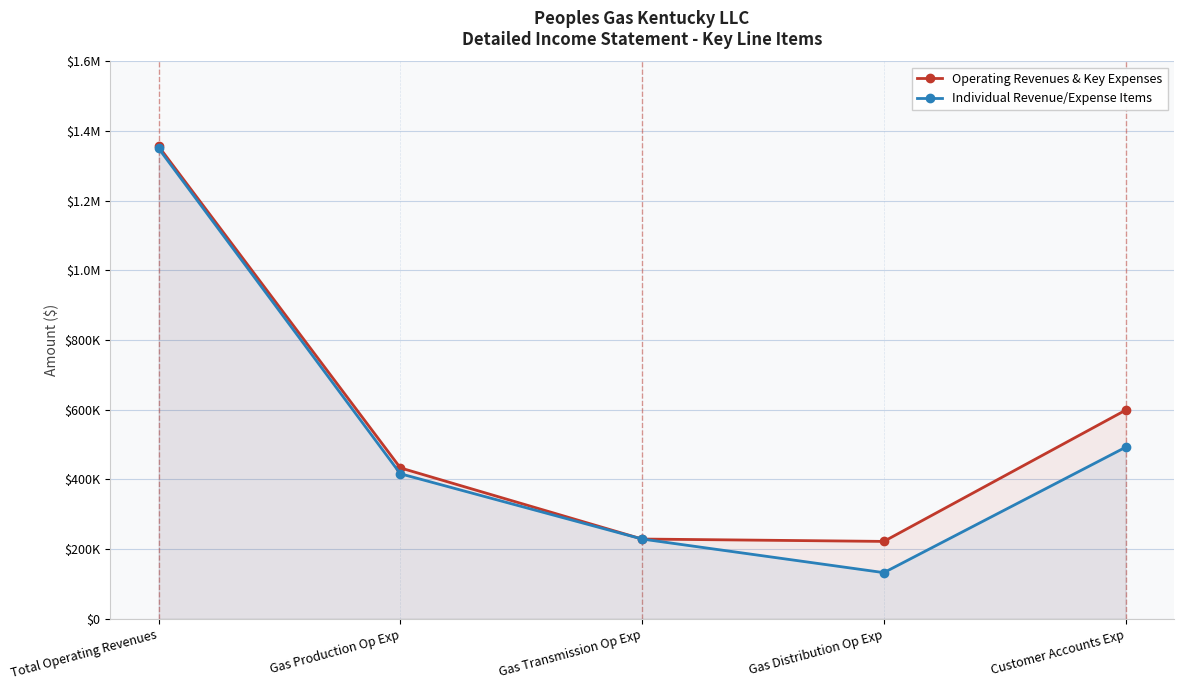

What is the minimum value for Operating Revenues & Key Expenses?

222203.8